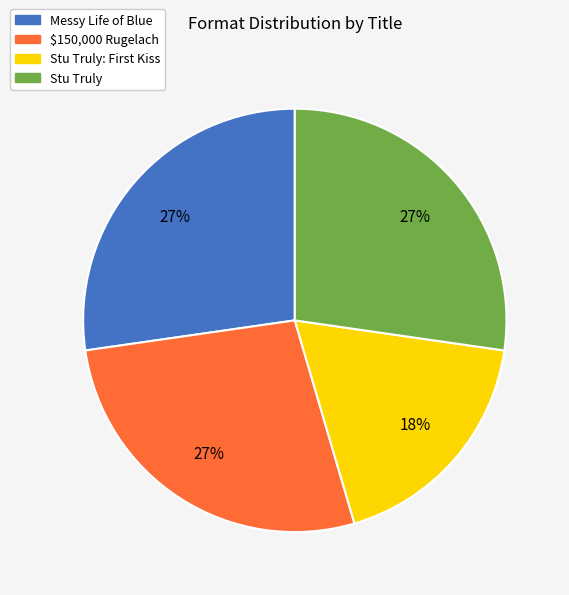

Which category has the smallest portion of the pie?

Stu Truly: First Kiss